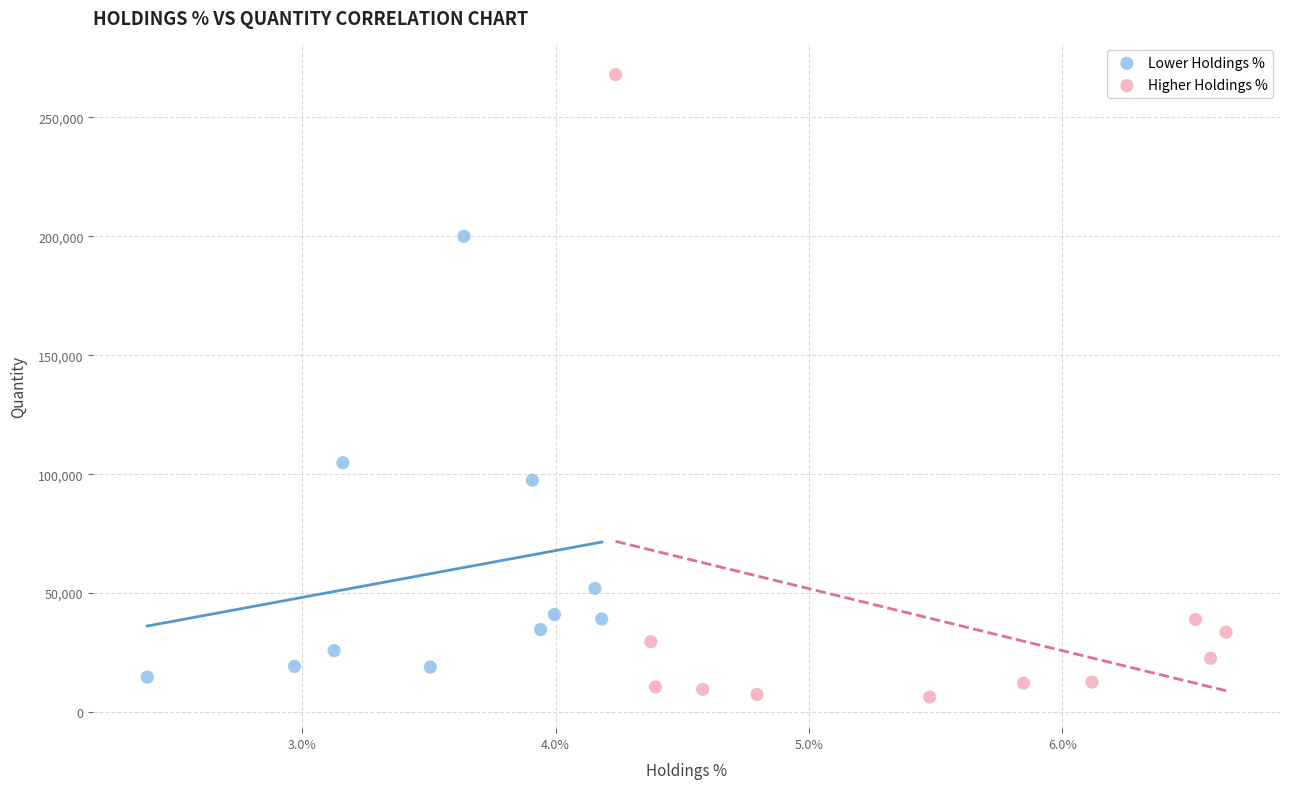

Which series has the largest Y range (max minus min)?

Higher Holdings %